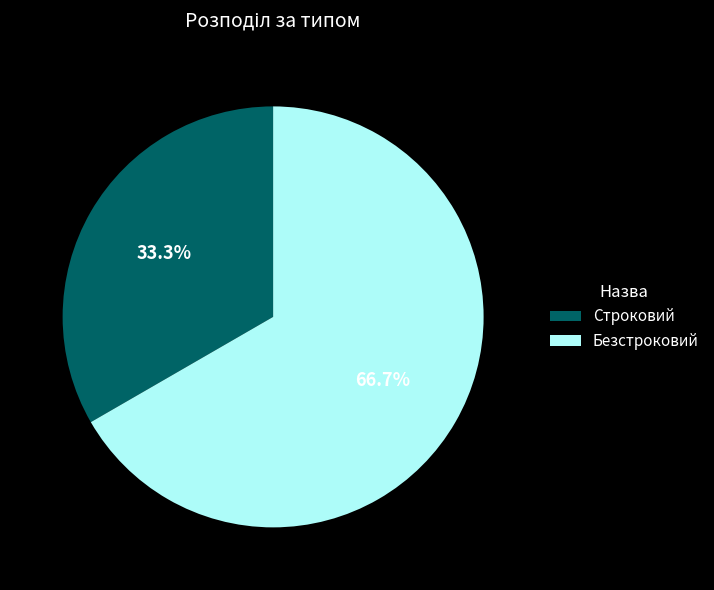

What percentage is NOT represented by Безстроковий?

33.3%